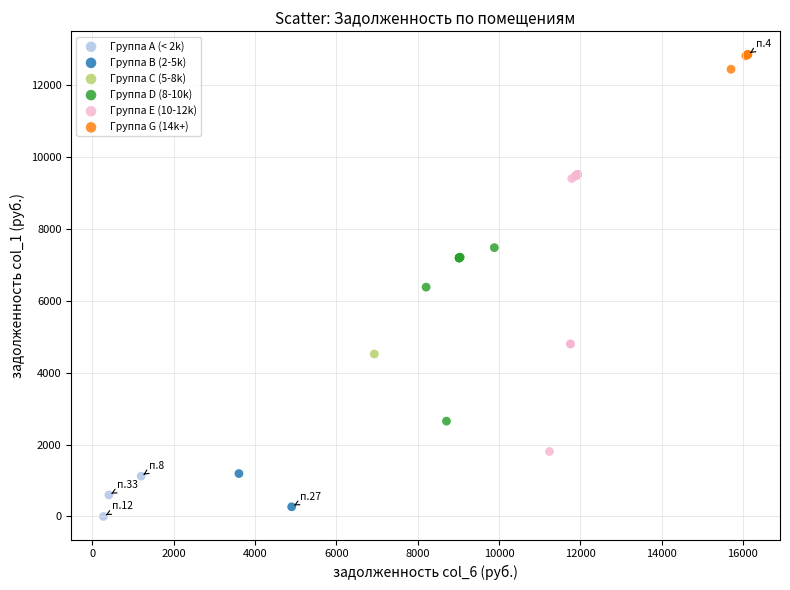

What are all the series names shown in the legend?

Группа A (< 2k), Группа B (2-5k), Группа C (5-8k), Группа D (8-10k), Группа E (10-12k), Группа G (14k+)